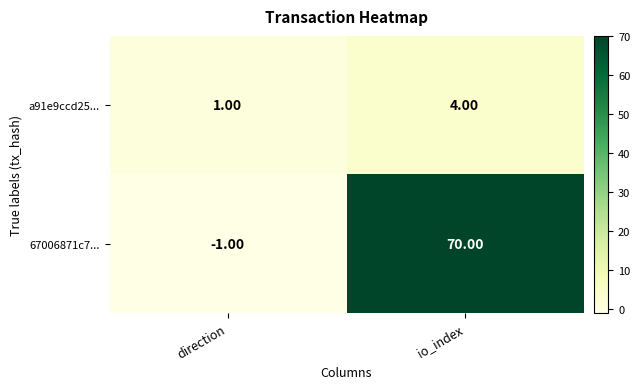

What is the spread (max minus min) of values at io_index?

66